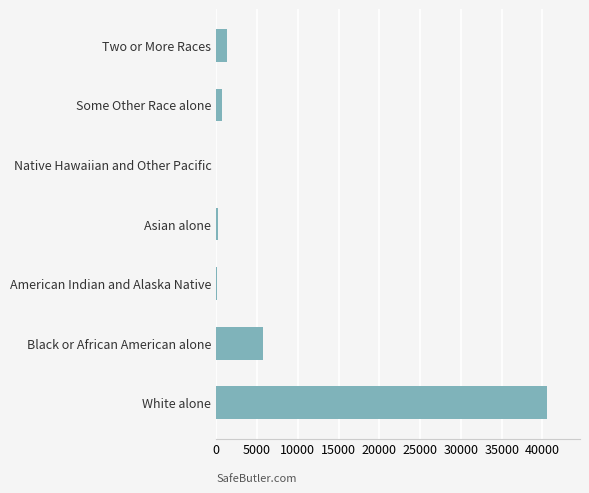

What is the greatest value displayed?

40545